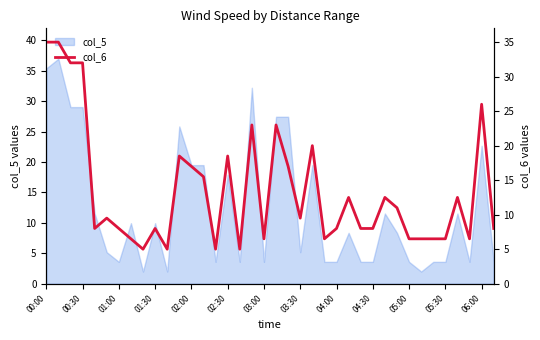

Which category has the highest value across all series?

00:00